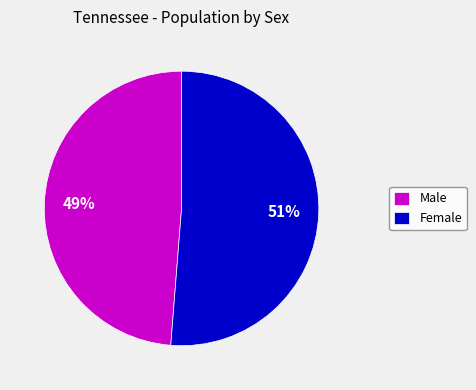

Combined, do Male and Female account for over 50%?

Yes